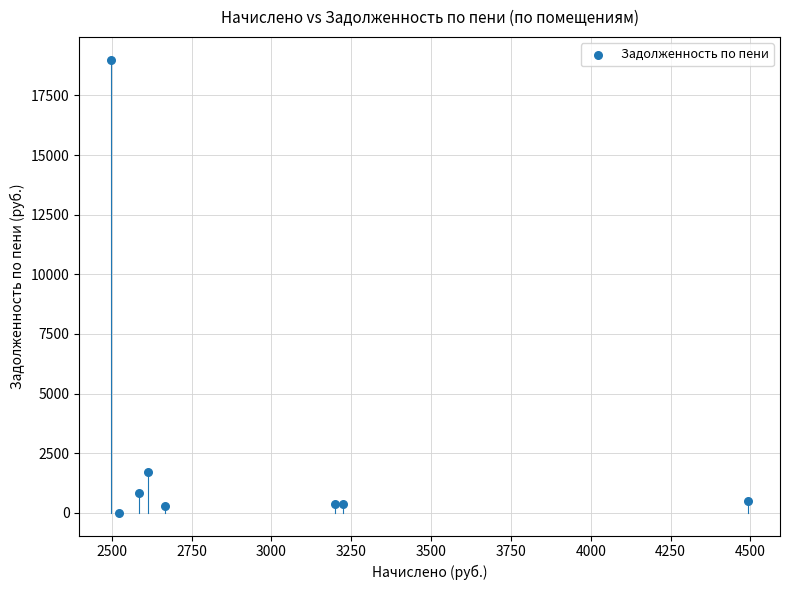

What Y value in the scatter plot is closest to 9502?

1692.6